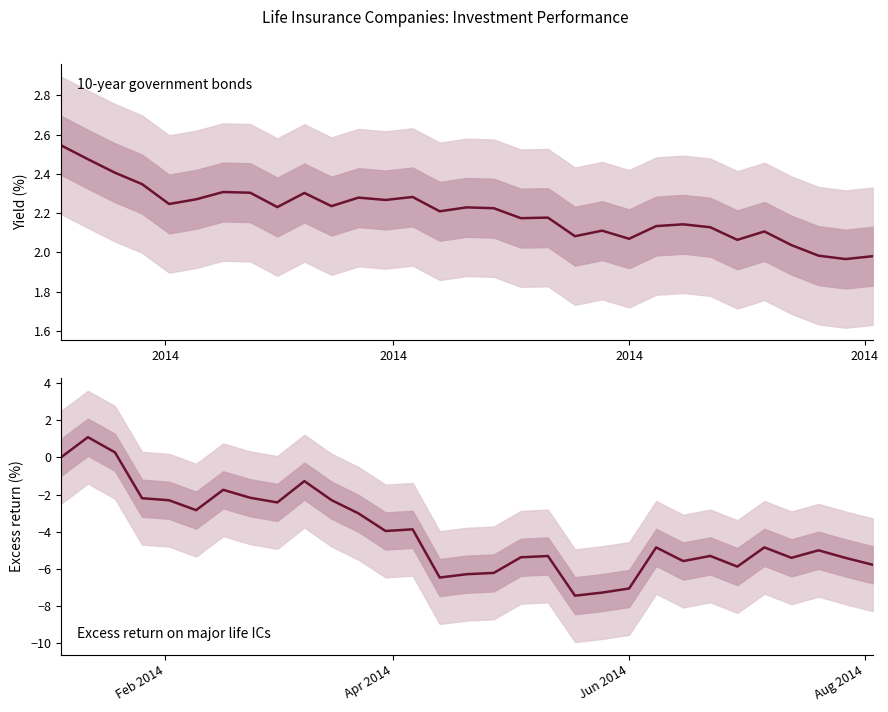

How many lines are shown in the chart?

2